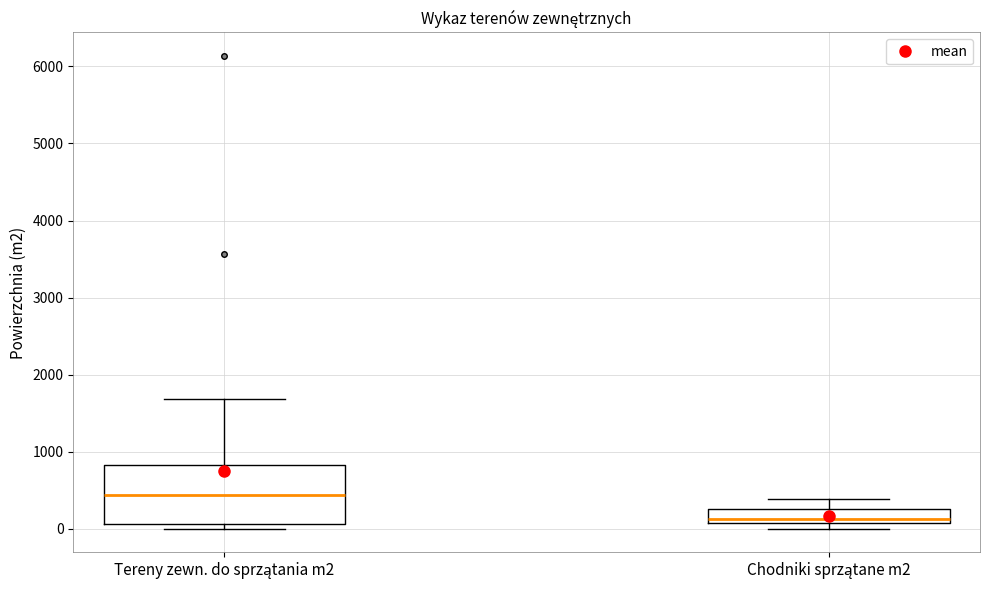

Reading left to right, read every box against the y-axis: the position of its median line, the range the box covers, and the ends of its whiskers. The values are not printed on the chart, so give them approximately, as read against the axis.

Tereny zewn. do sprzątania m2: median 400, box 100 to 800, whiskers 0 to 1700
Chodniki sprzątane m2: median 100 (just above the box's lower edge), box 100 to 300, whiskers 0 to 400